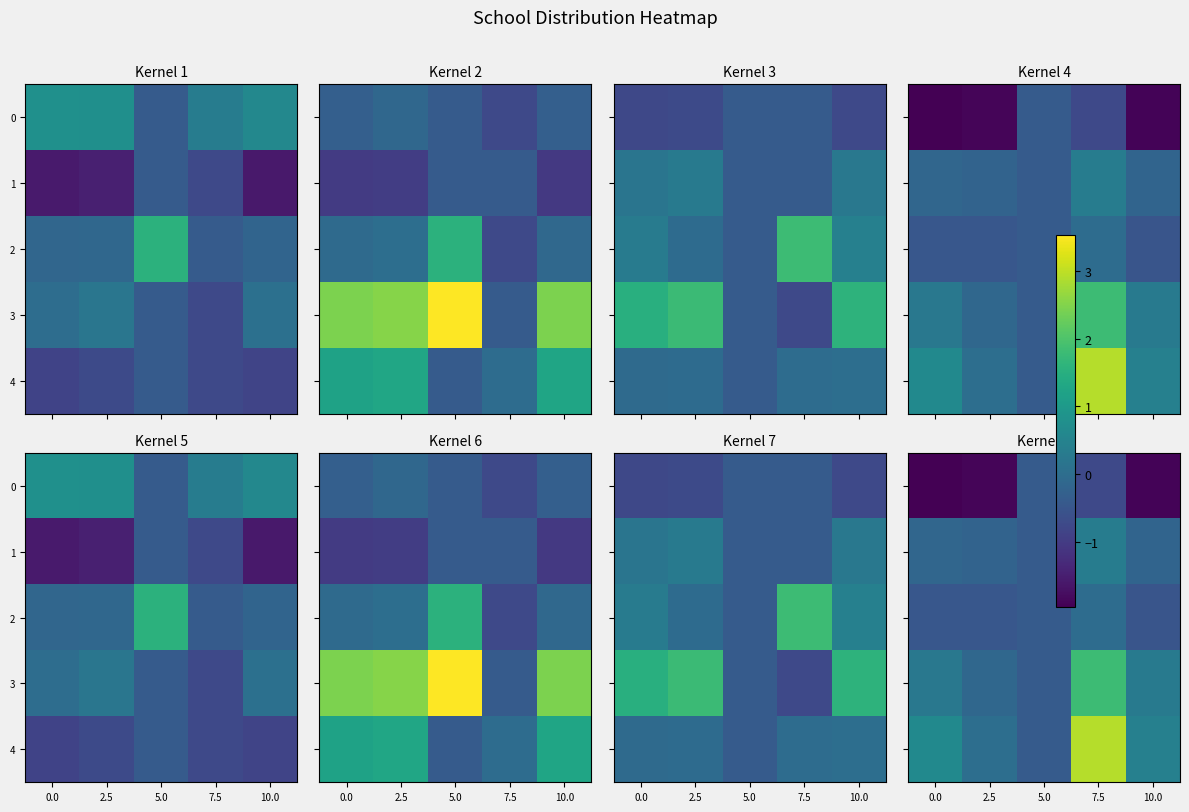

How many positive values does the 4 series have?

4